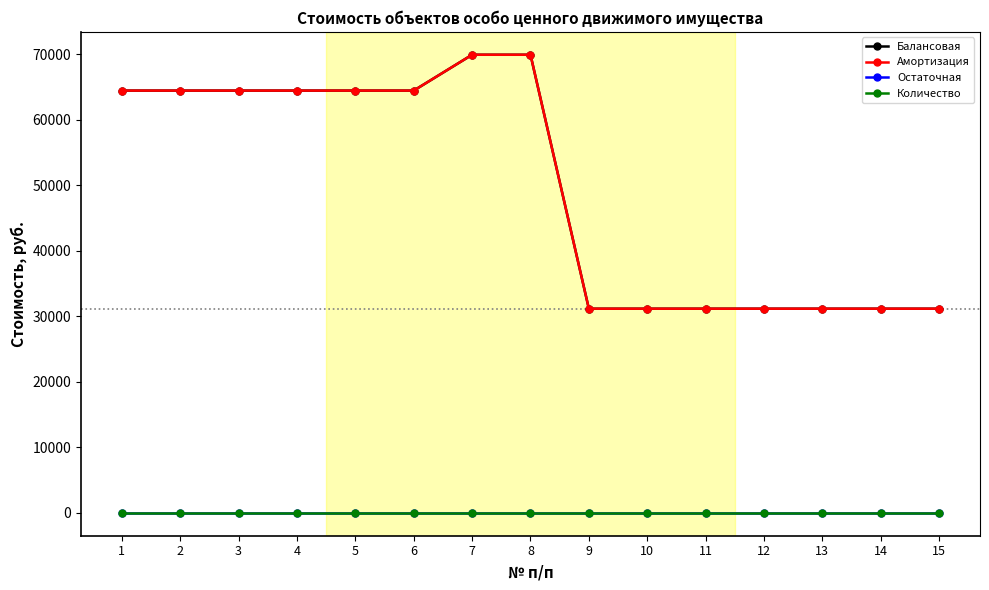

Reading left to right, transcribe all the data shown in this chart.

Балансовая: 64420	64420	64420	64420	64420	64420	69890	69890	31141	31141	31141	31141	31141	31141	31141
Амортизация: 64420	64420	64420	64420	64420	64420	69890	69890	31141	31141	31141	31141	31141	31141	31141
Остаточная: 0	0	0	0	0	0	0	0	0	0	0	0	0	0	0
Количество: 1	1	1	1	1	1	1	1	1	1	1	1	1	1	1